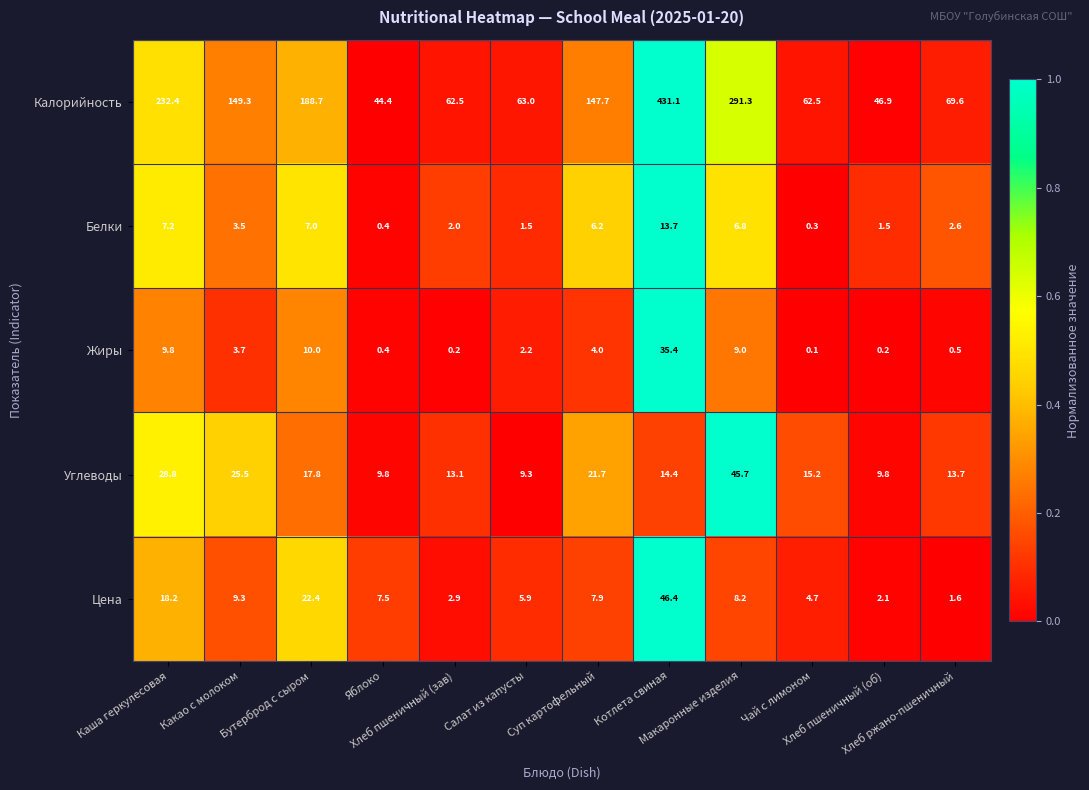

What is the difference between the maximum and minimum values in the Жиры series?

35.3